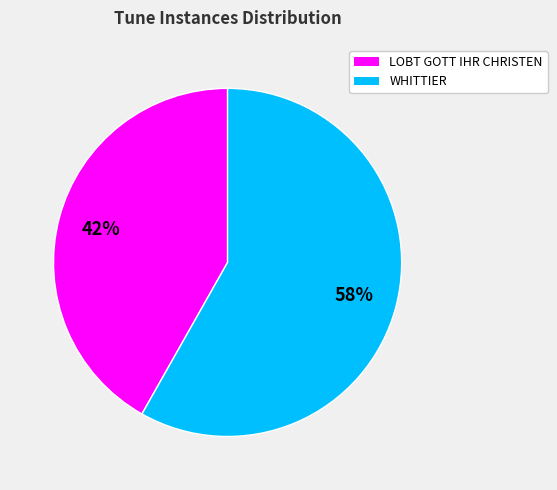

Which slice is the largest?

WHITTIER